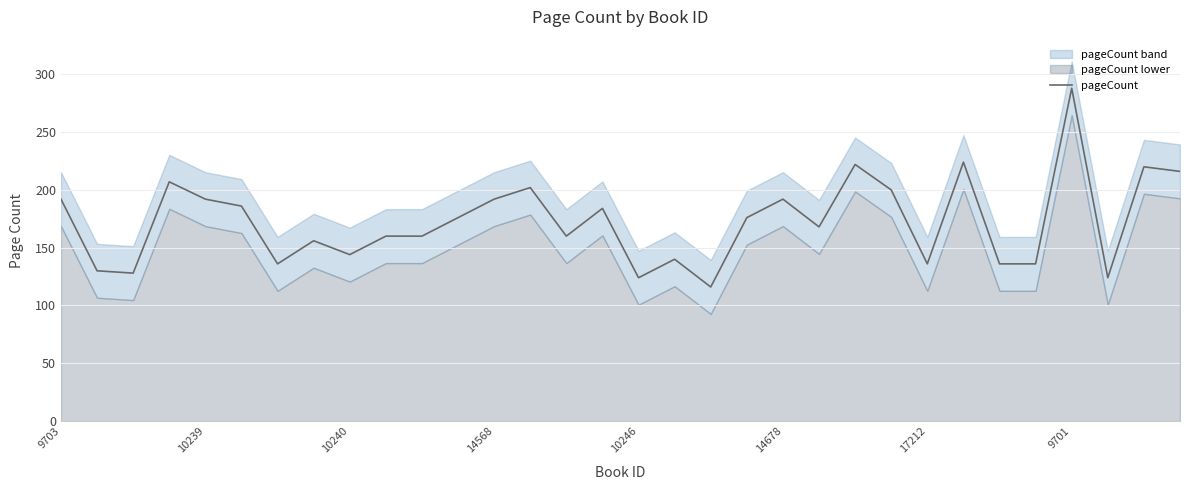

The pageCount series shows 88 at 10240. True or false?

False